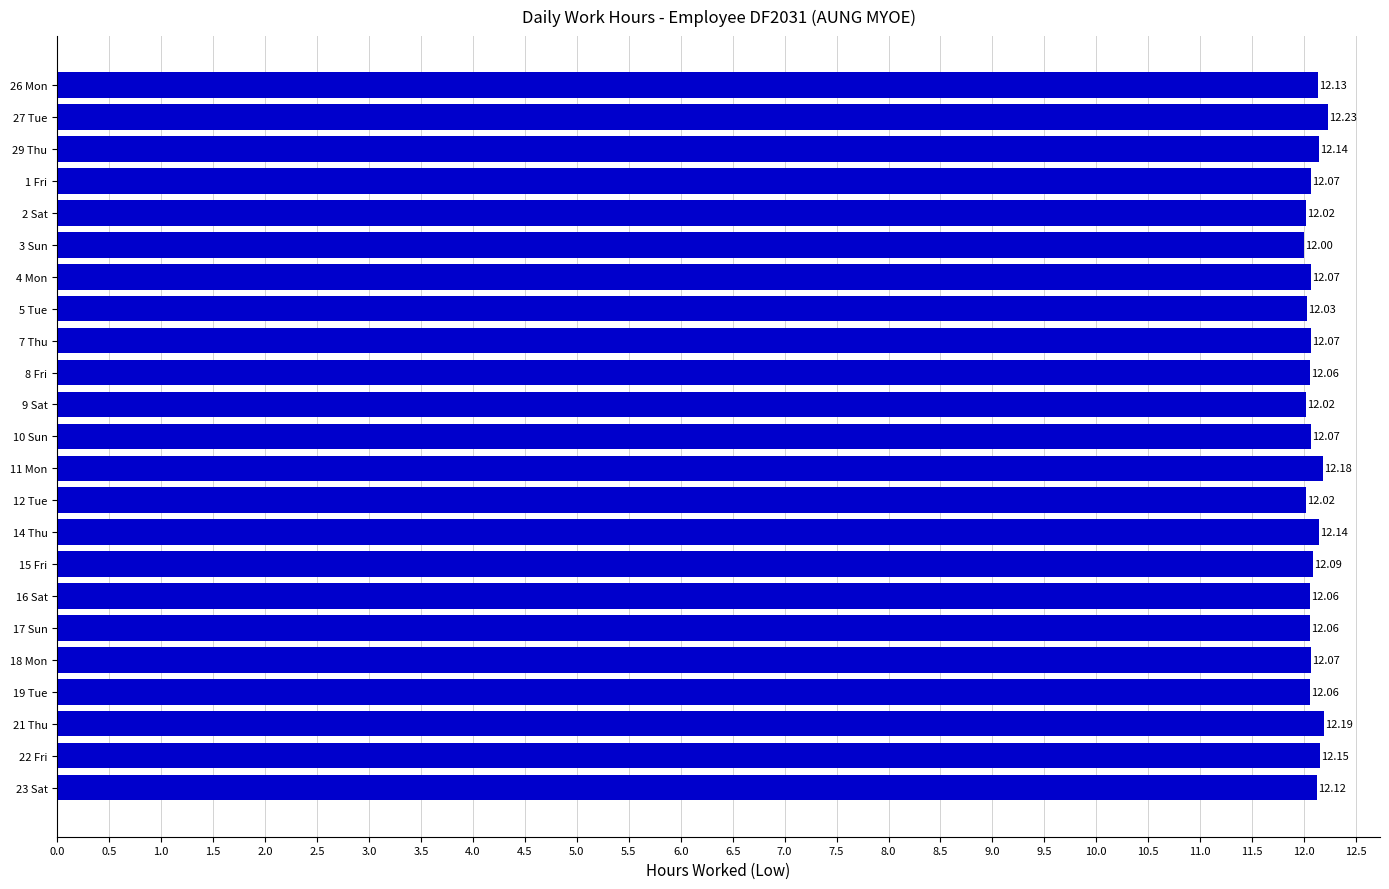

What is the average value?

12.1